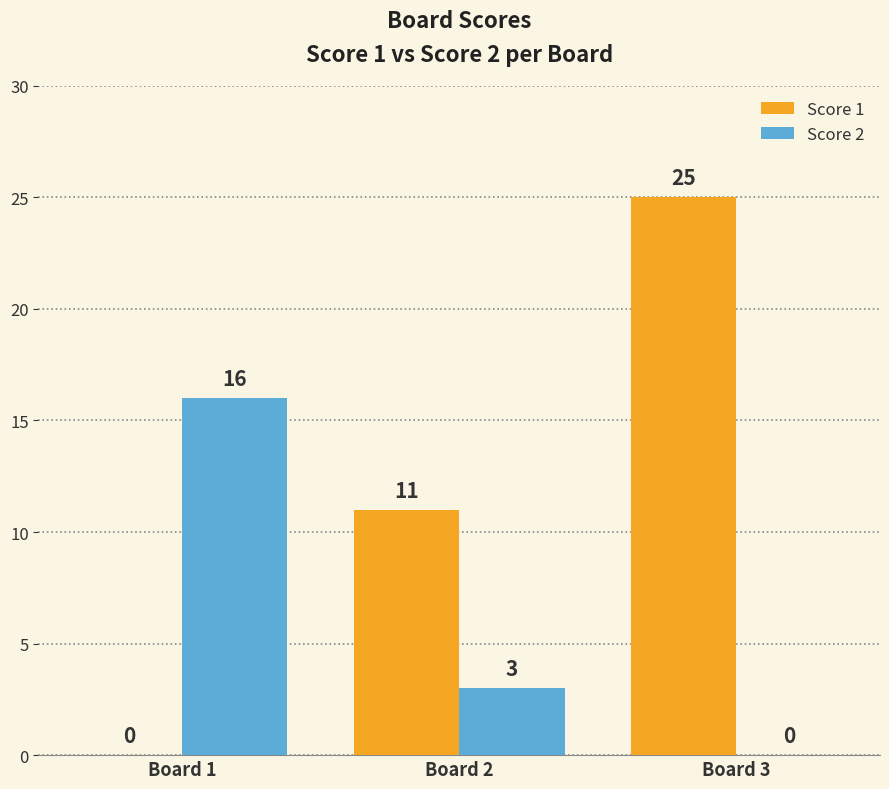

Reading left to right, transcribe all the data shown in this chart.

Score 1: 0	11	25
Score 2: 16	3	0